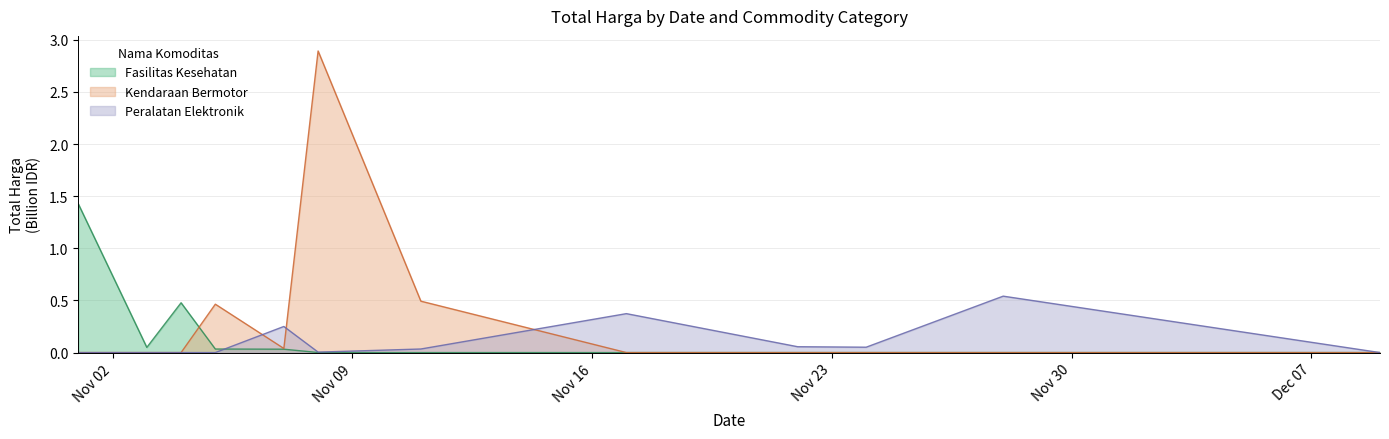

What is the total value across all series at 2021-11-11?

0.5